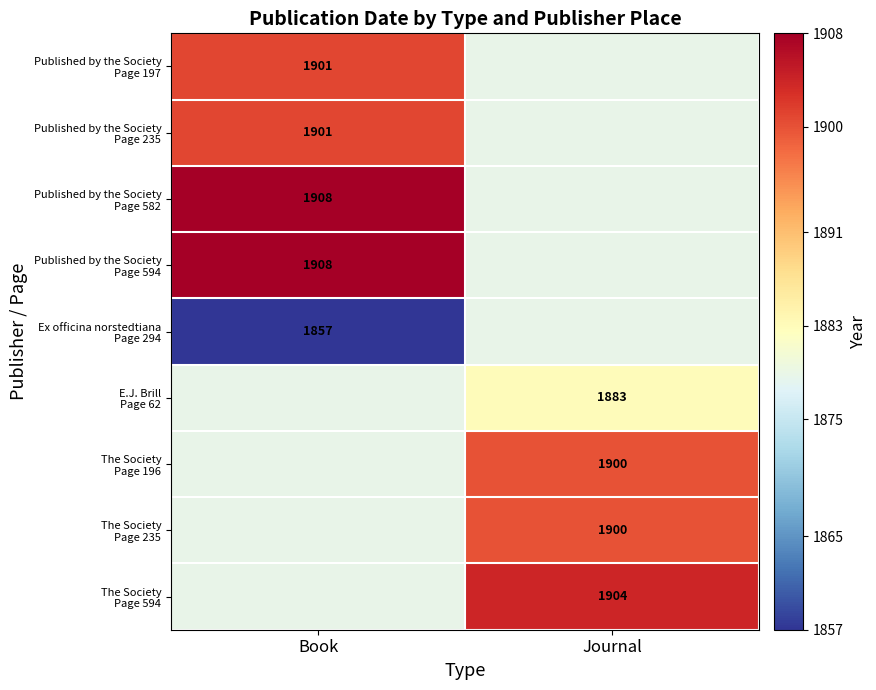

What is the minimum value shown in the chart?

1857.0